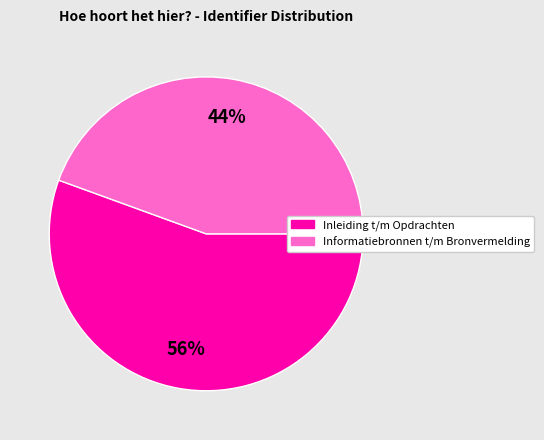

Which slice is the smallest?

Informatiebronnen t/m Bronvermelding